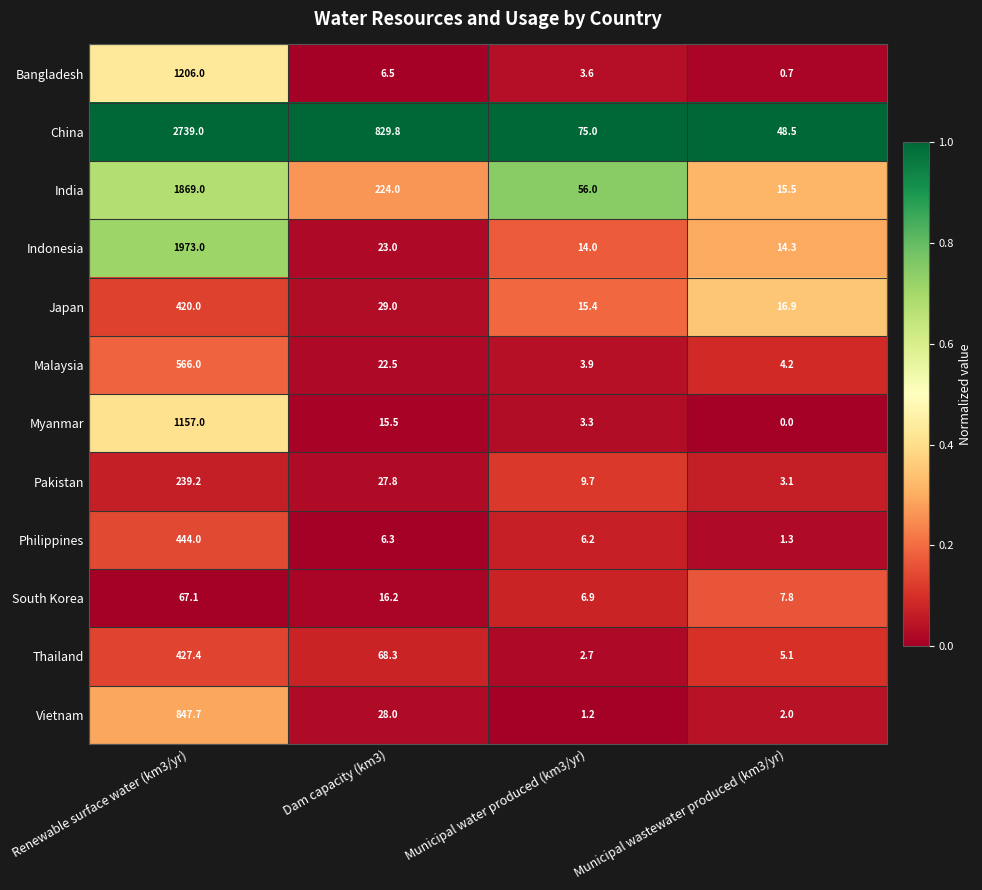

True or false: India has a value of 3052.1 at Renewable surface water (km3/yr).

False